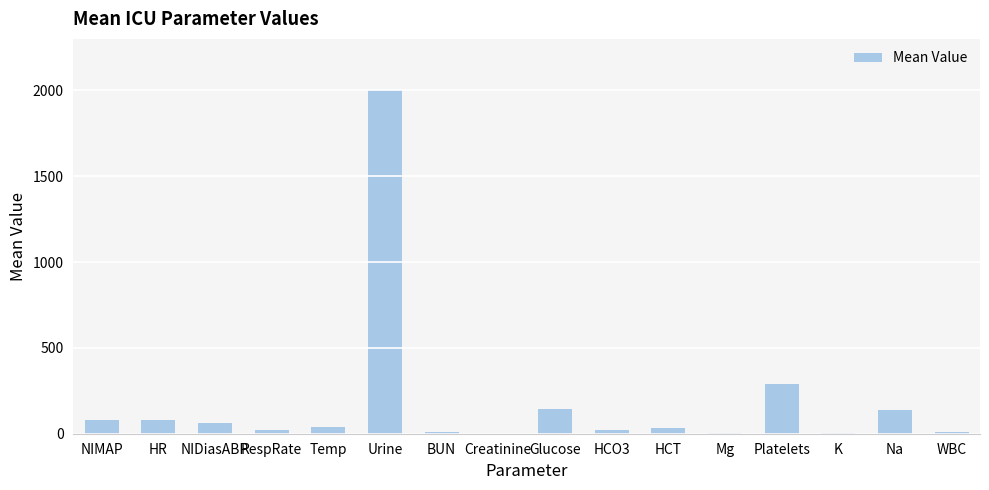

Which has a higher value, Urine or Na?

Urine